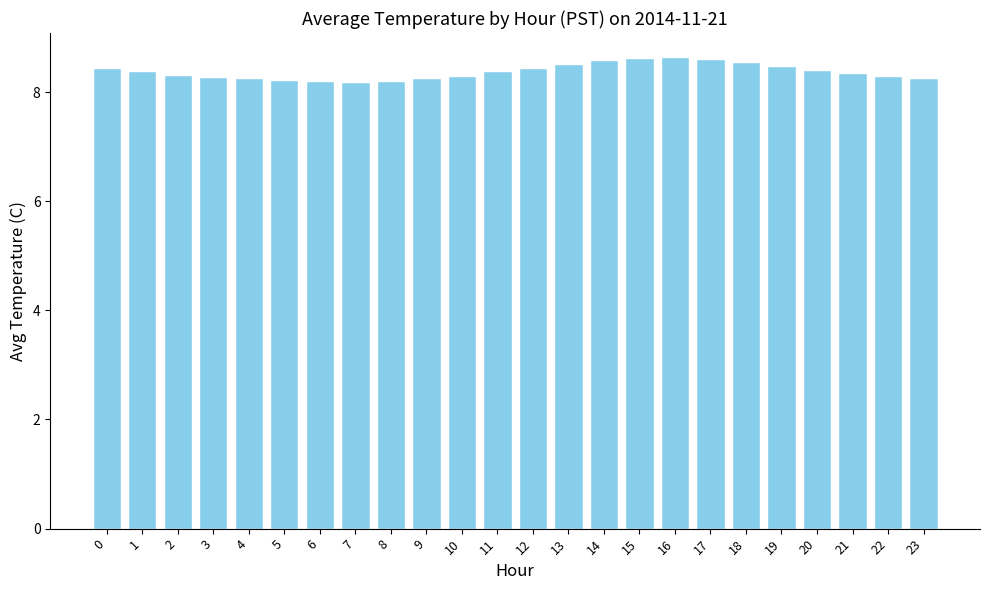

The chart shows a value of 4.5 at 7. True or false?

False